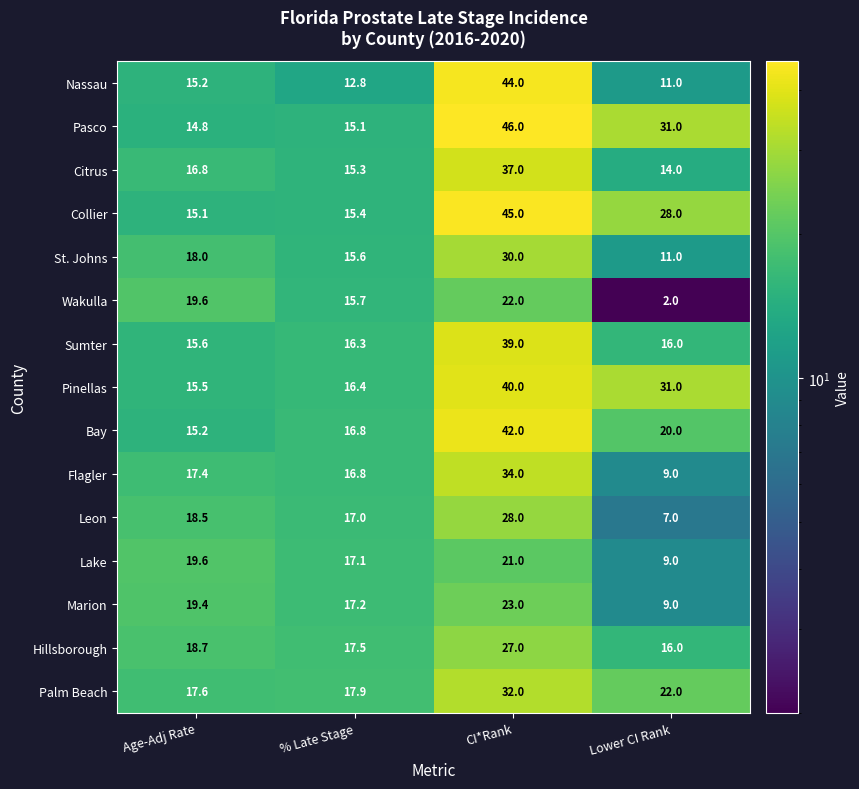

What is the spread (max minus min) of values at Lower CI Rank?

29.0